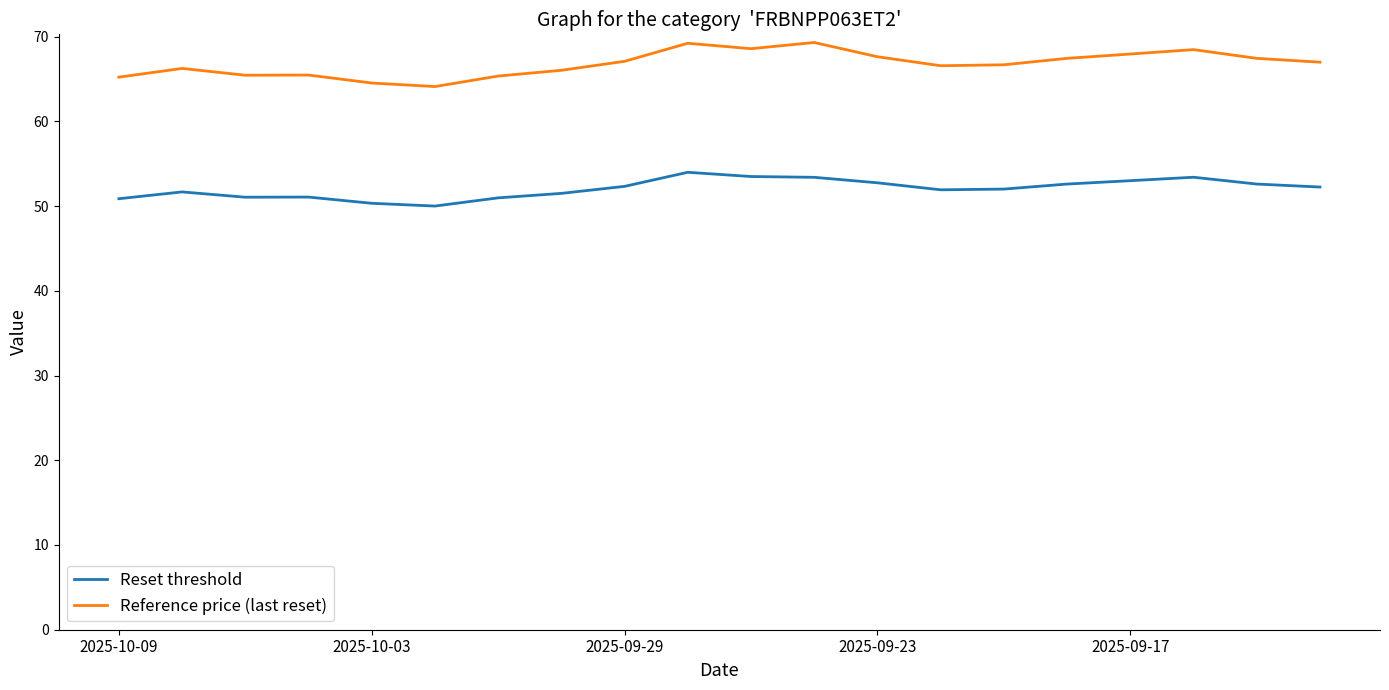

What is the greatest value displayed?

69.3